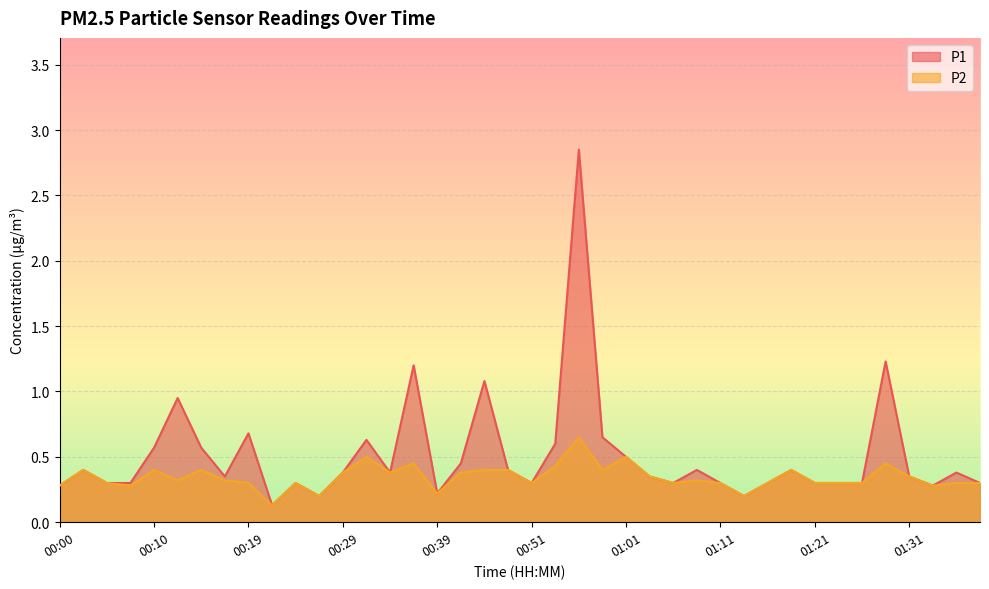

What is the label of the 23rd point from the right?

00:41